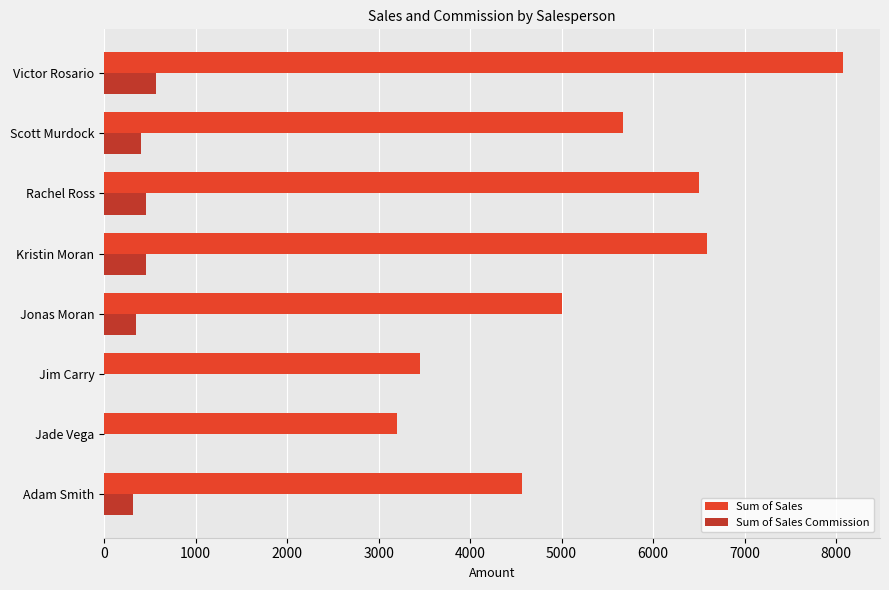

What is the sum of the Sum of Sales Commission values at Jade Vega and Adam Smith?

319.7